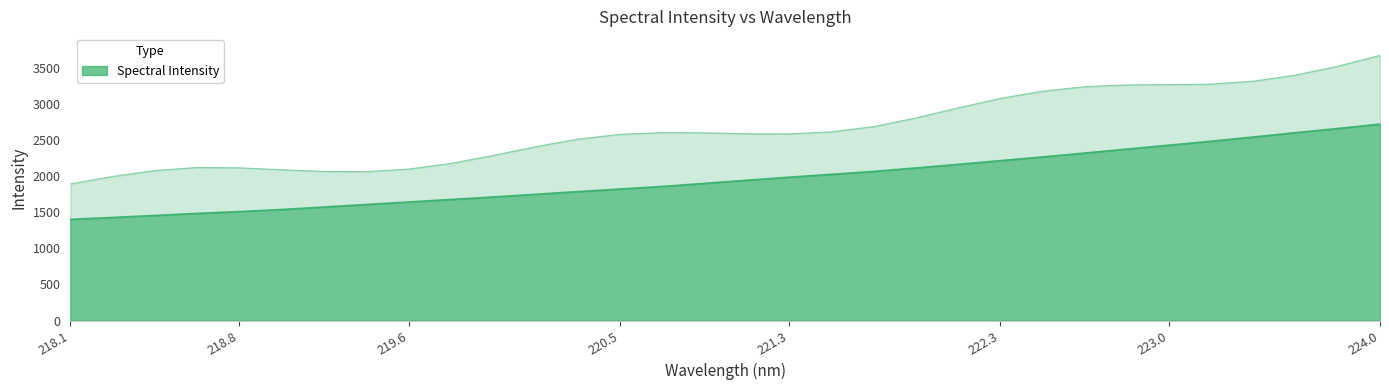

Is it true that Spectral Intensity equals 2428.2 at 223.0?

True